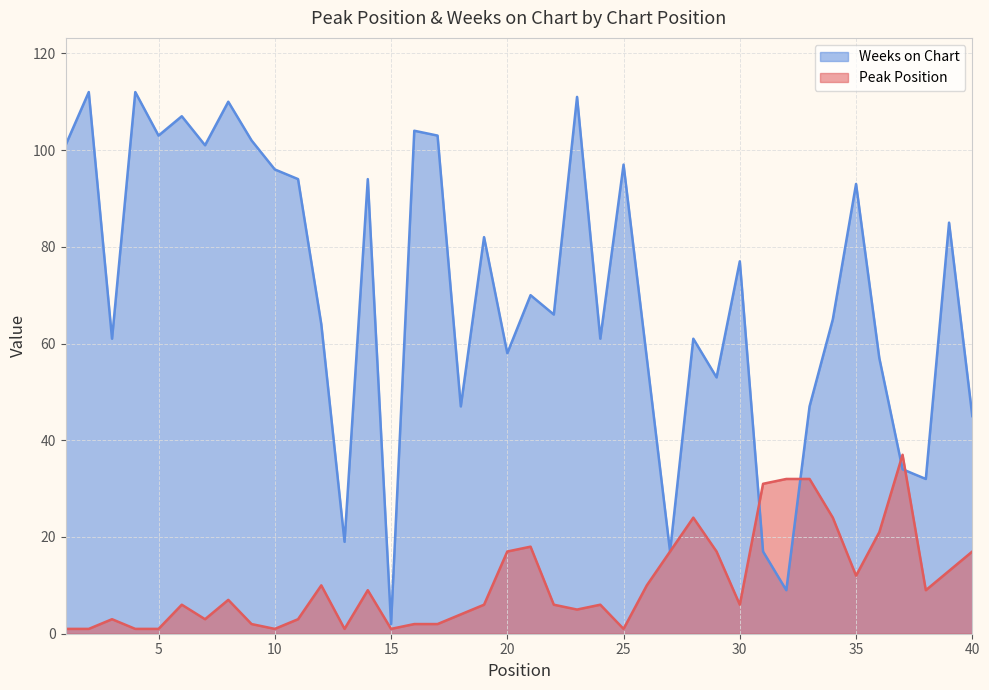

What is the difference between the Peak Position values at 31 and 38?

22